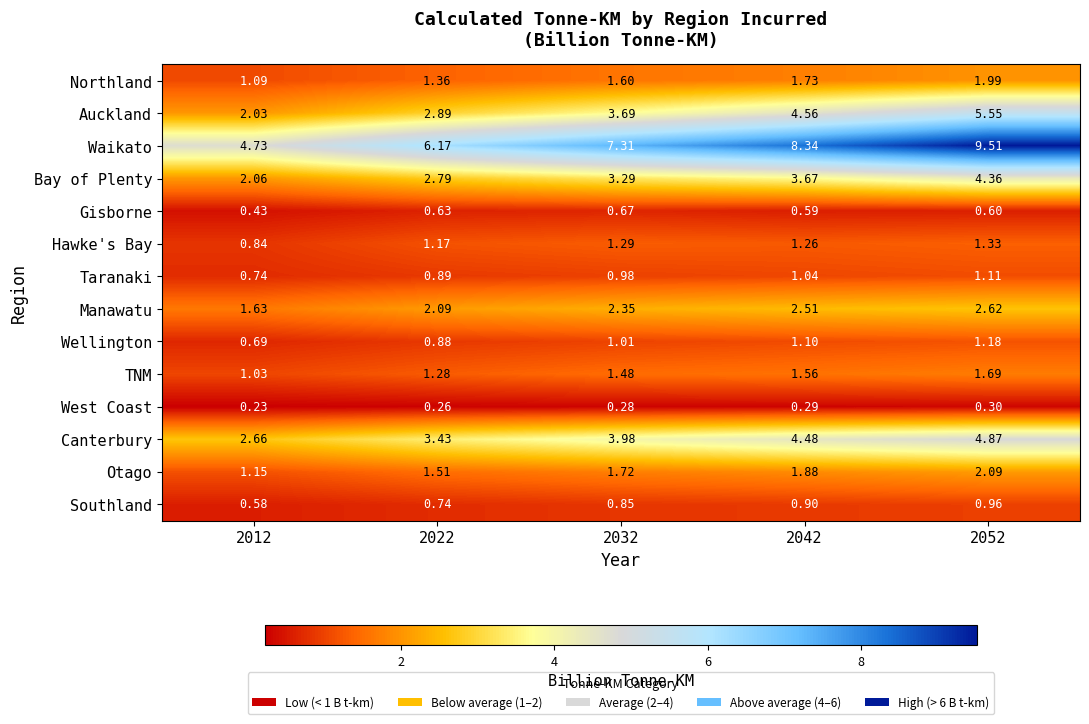

Between 2042 and 2052, which series saw the biggest shift?

Waikato